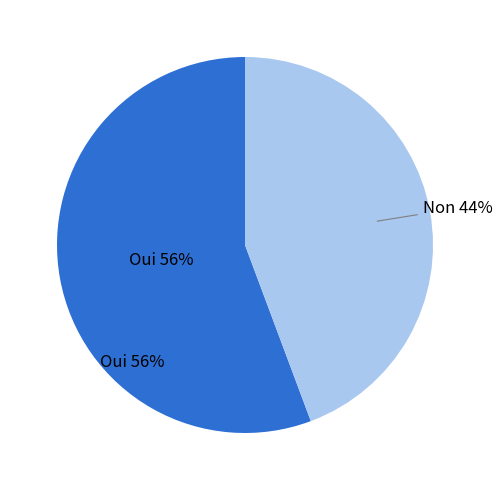

True or false: Oui accounts for 56% of the total.

True